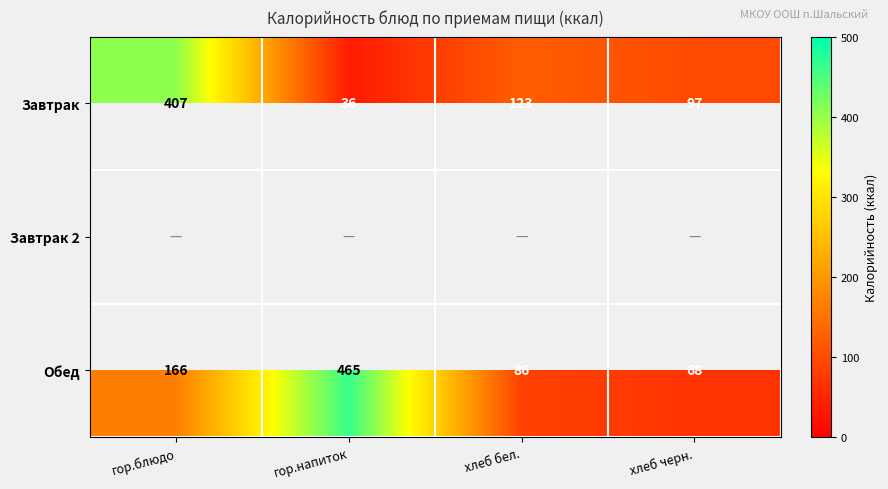

List the labels in order of Завтрак value, smallest first.

гор.напиток, хлеб черн., хлеб бел., гор.блюдо